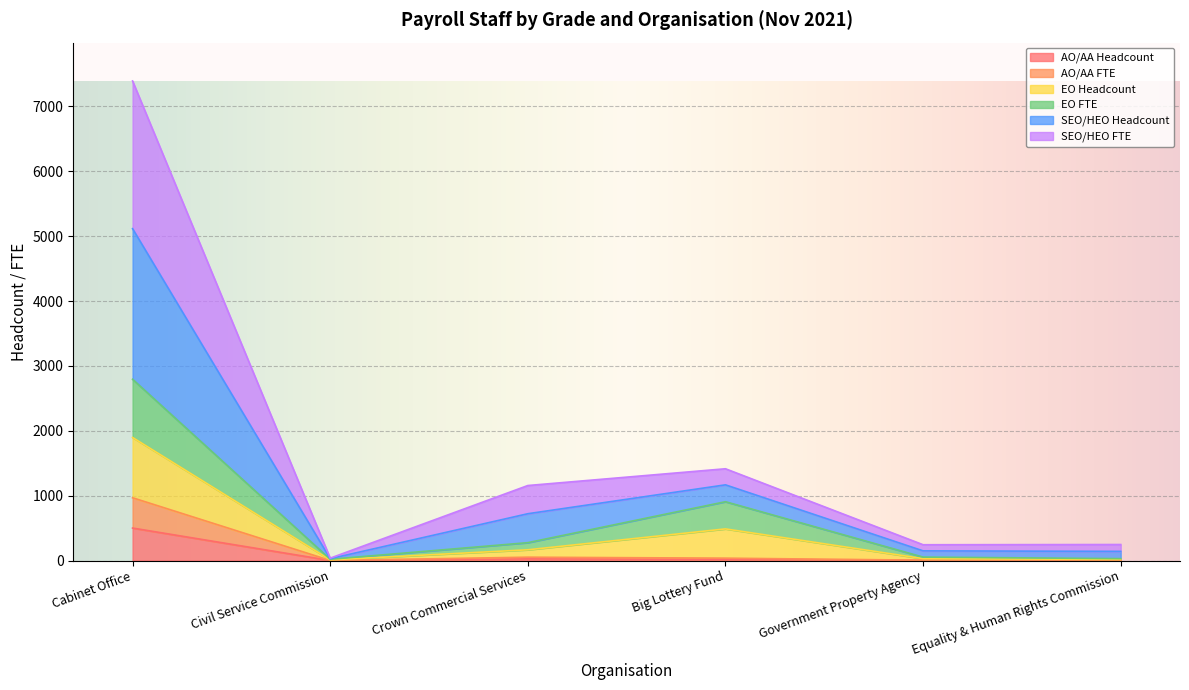

Which category has the highest value in the AO/AA Headcount series?

Cabinet Office